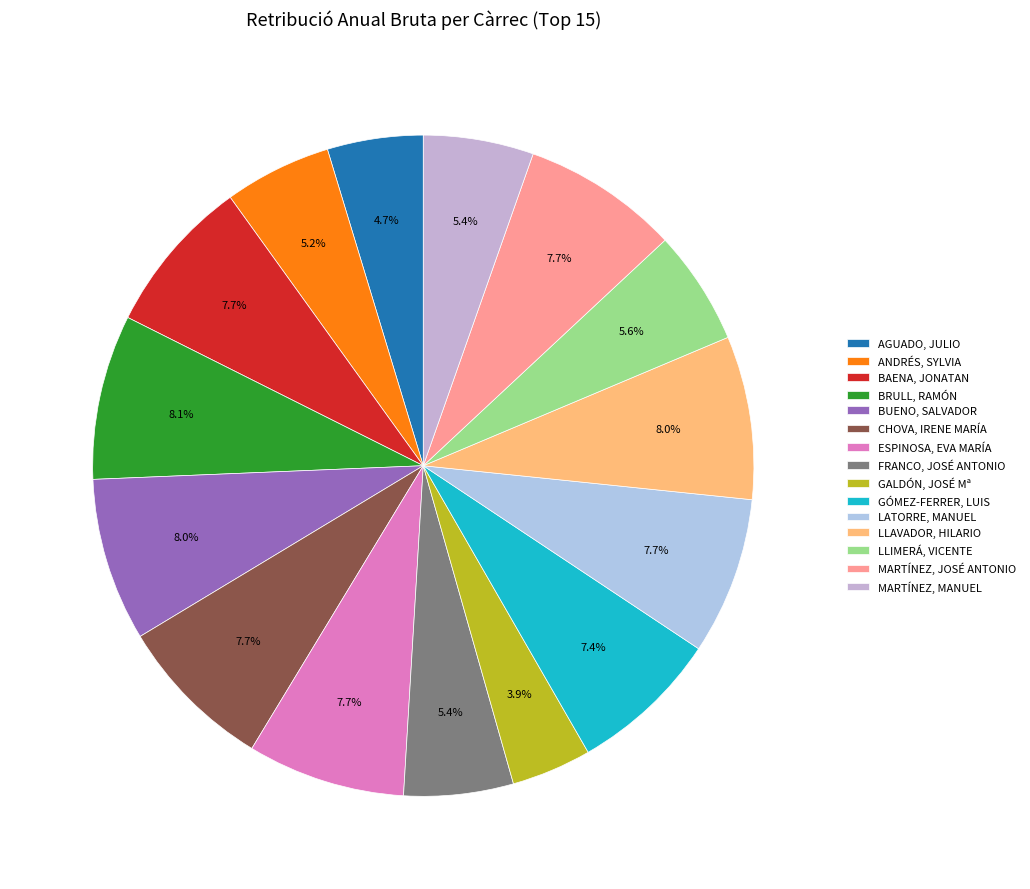

To the nearest percent, what percentage of the pie is BRULL, RAMÓN?

8%